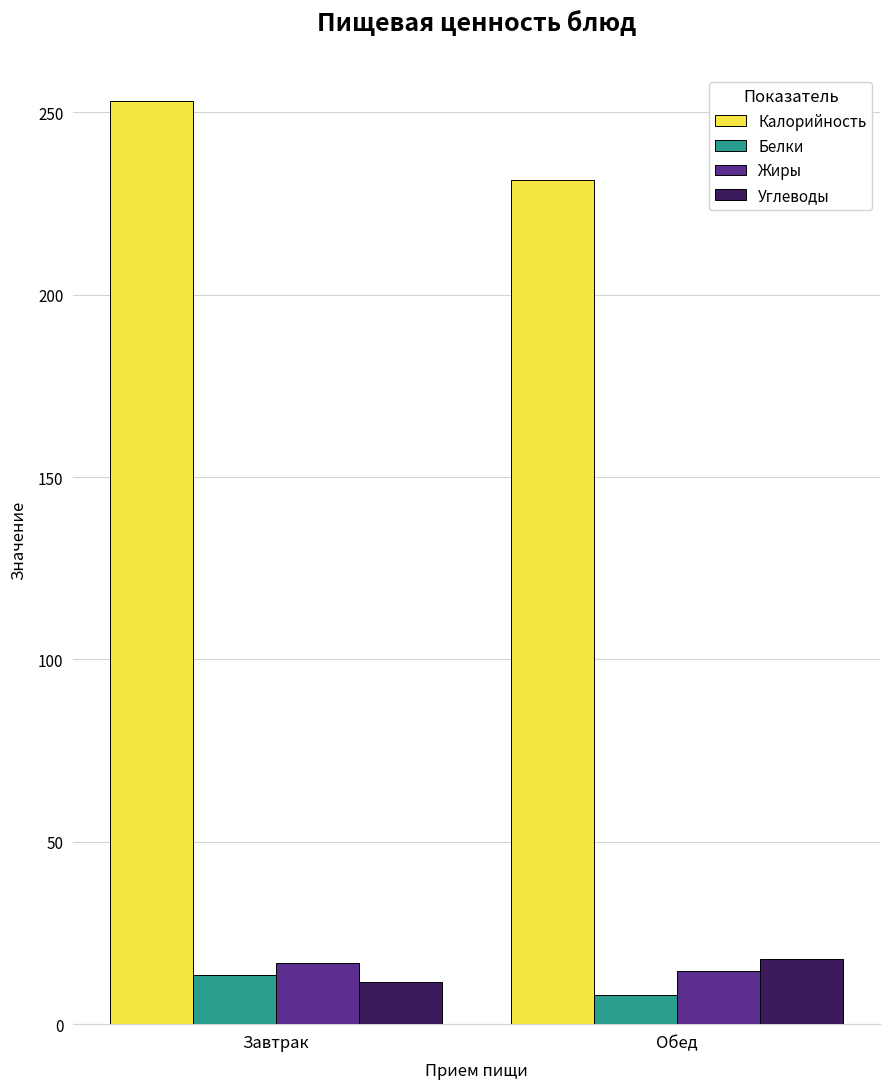

What is the sum of the Калорийность values at Завтрак and Обед?

484.5